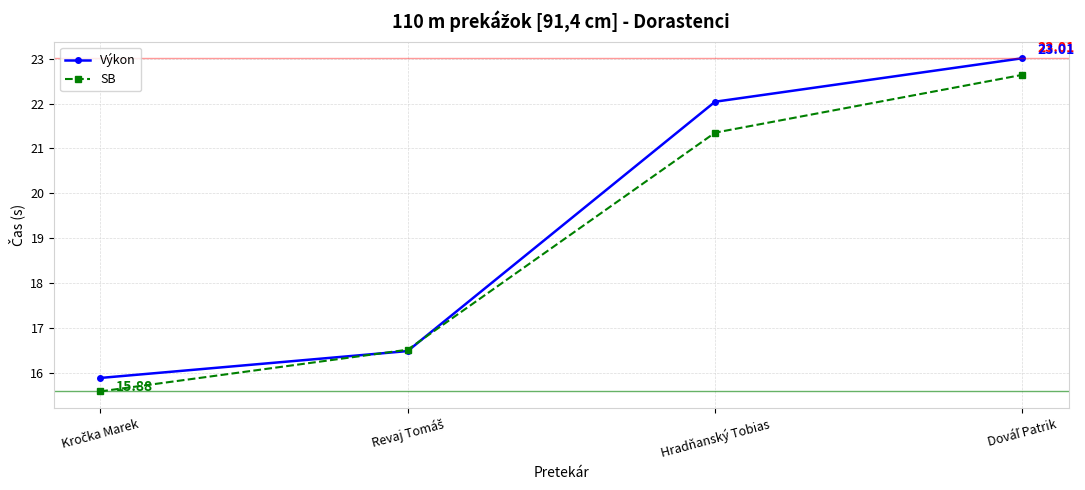

At which label does Výkon first exceed 22?

Hradňanský Tobias